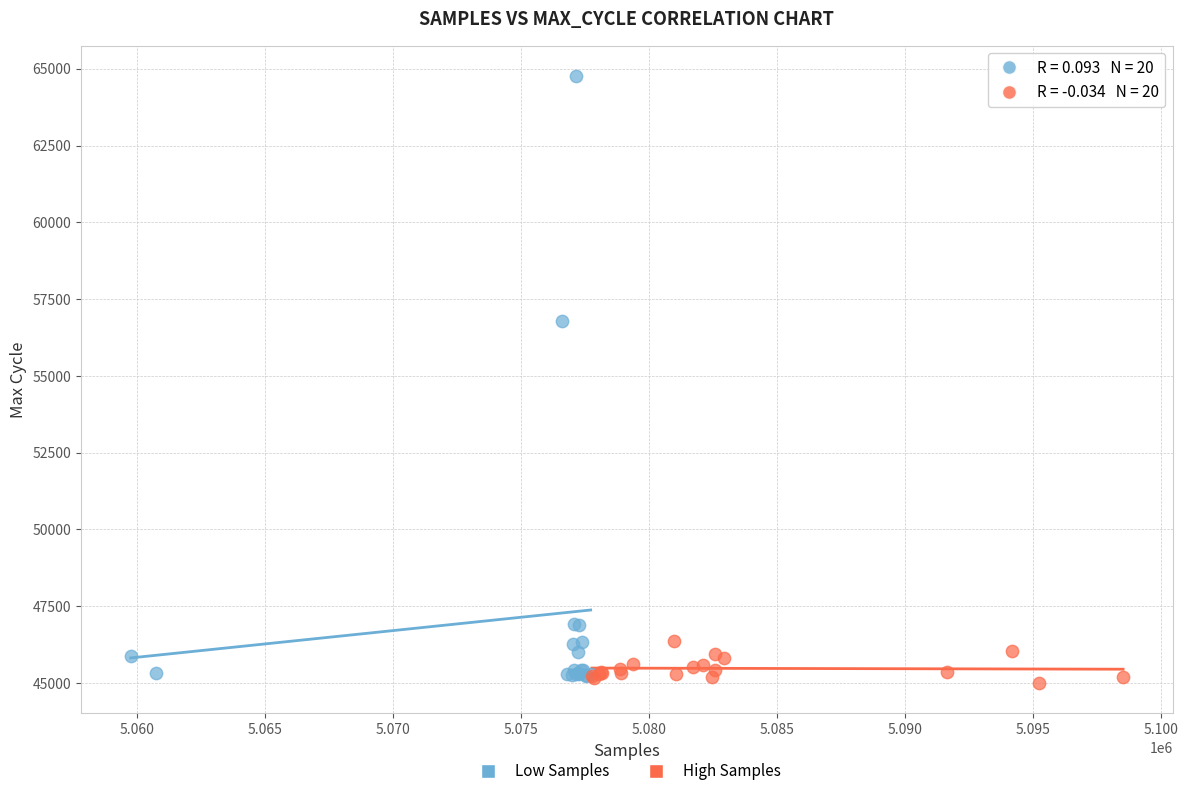

Which series has the largest Y range (max minus min)?

Low Samples